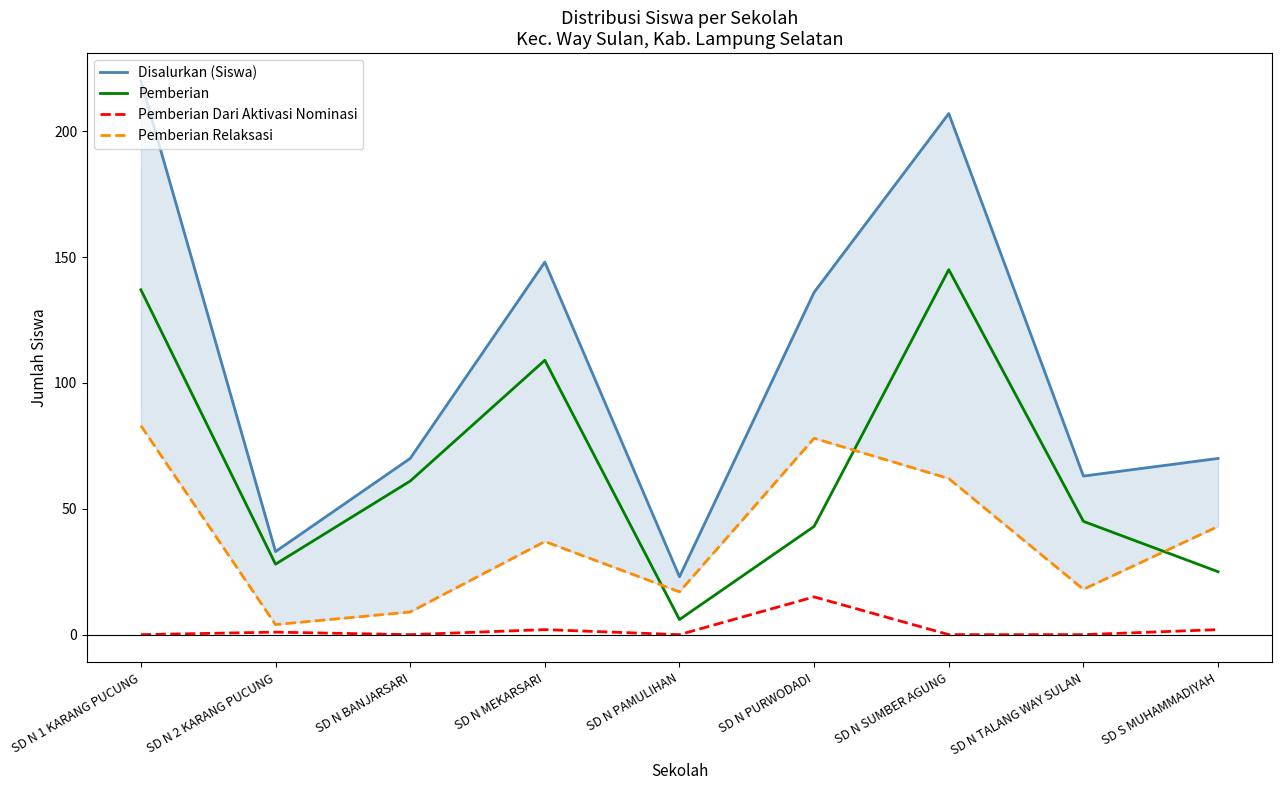

What is the approximate value of Pemberian at SD S MUHAMMADIYAH, to the nearest 5?

25